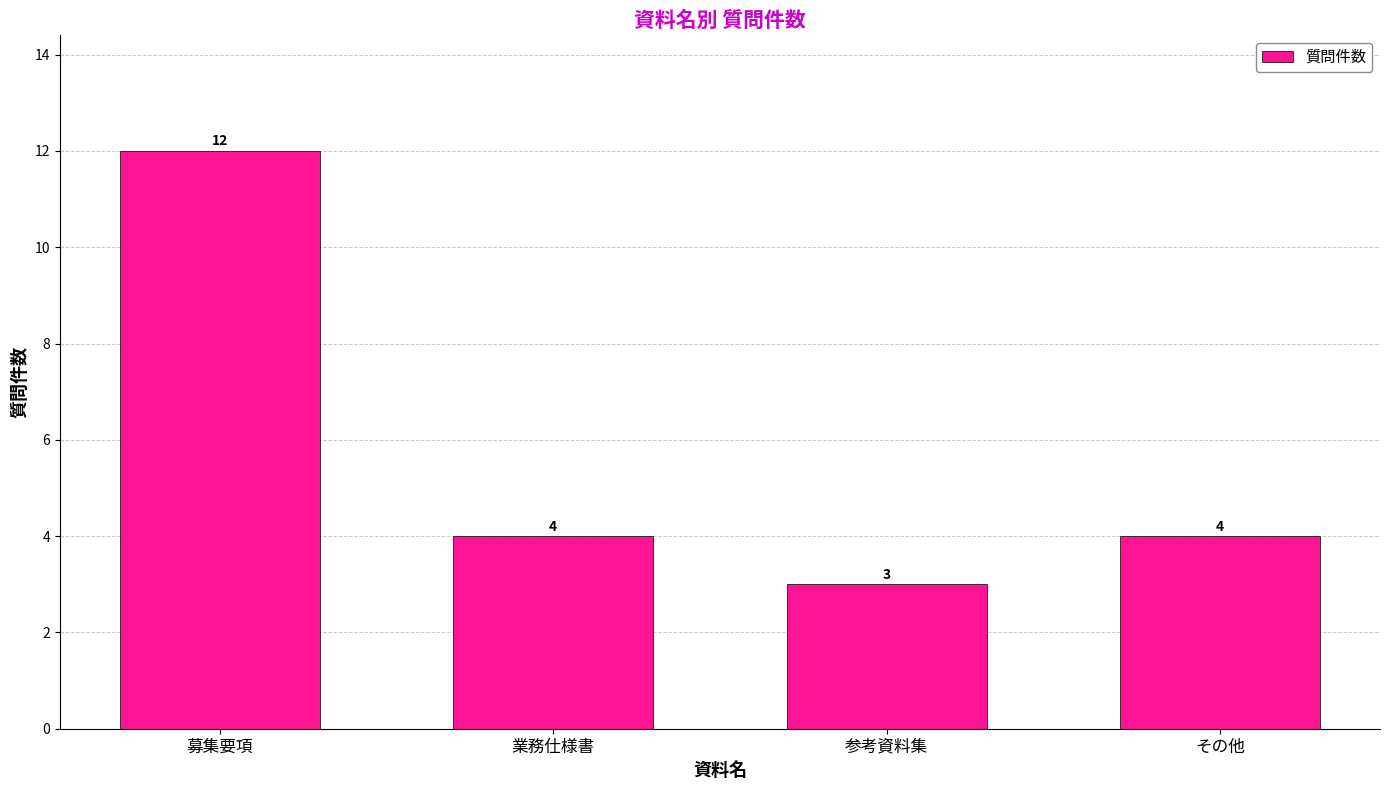

Count the number of categories in the chart.

4